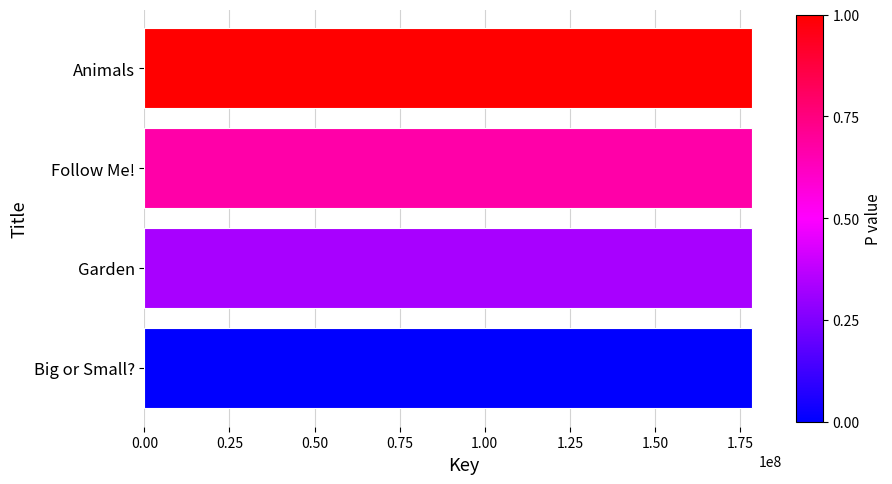

What is the ratio of the value at Big or Small? to the value at Animals?

1.0